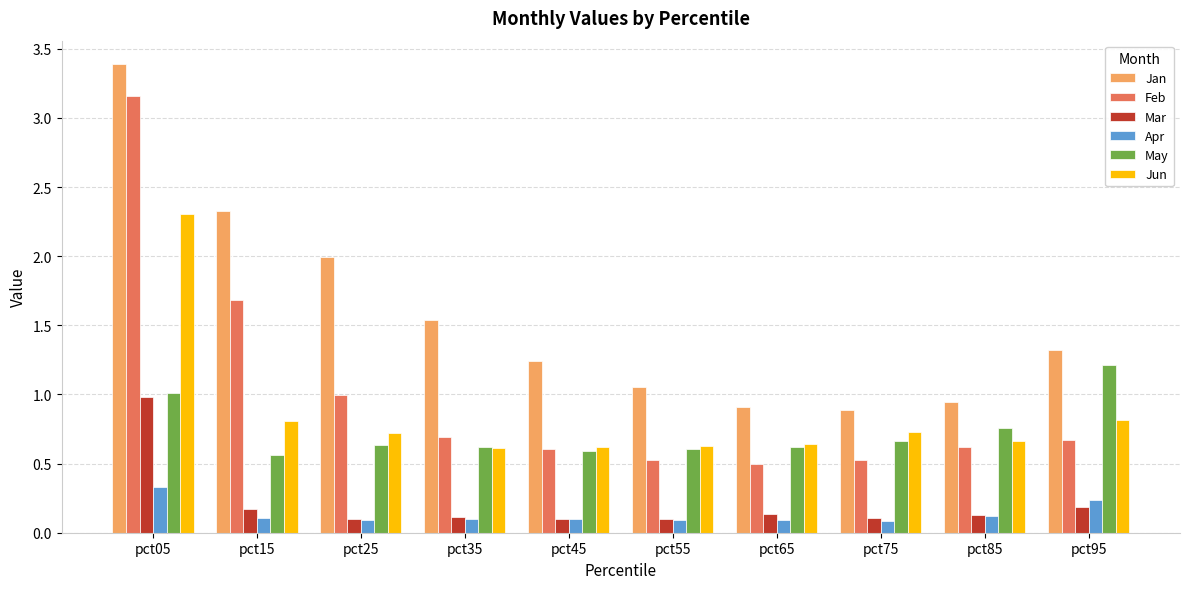

What is the total value across all series at pct25?

4.5